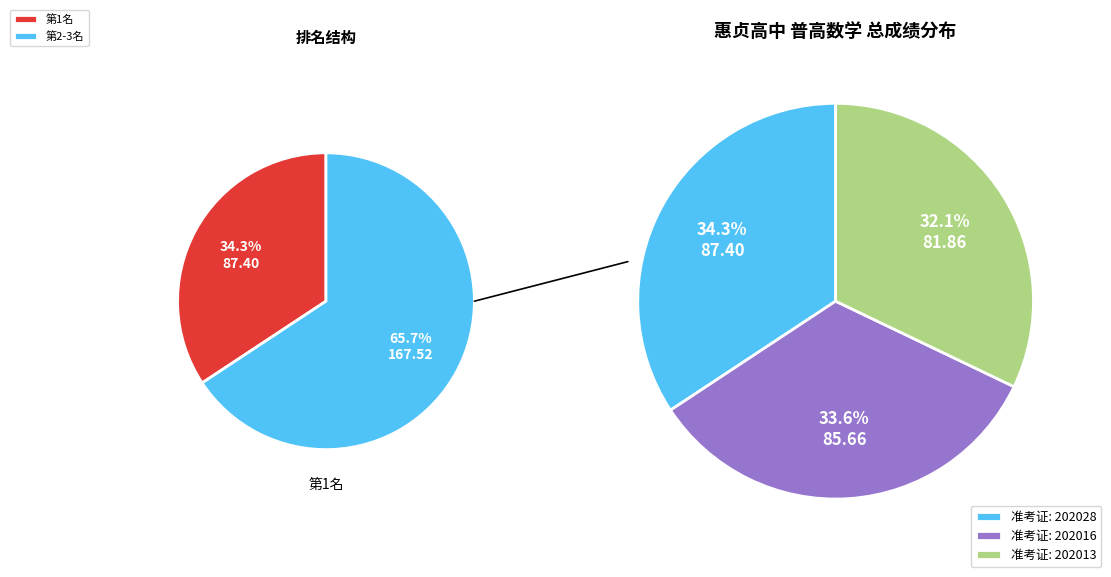

Which category has the biggest portion of the pie?

202028